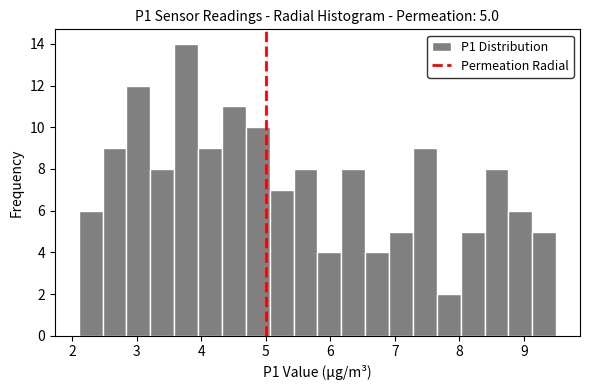

Around what value on the x-axis is the tallest bar? Give the approximate position of its centre, as read against the axis.

3.8